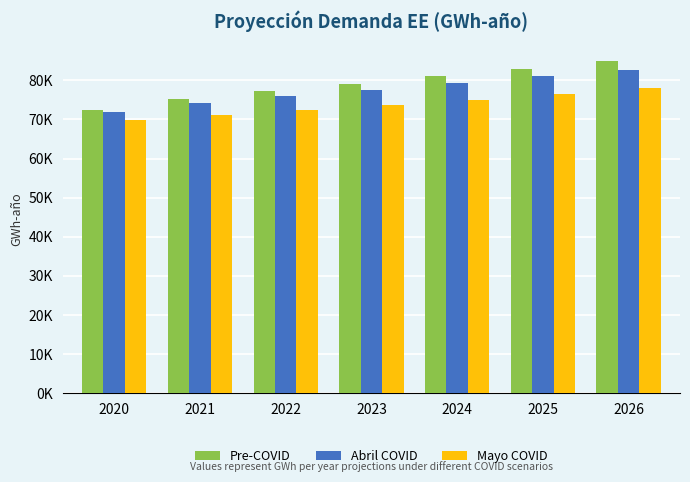

Which category has the highest value in the Mayo COVID series?

2026